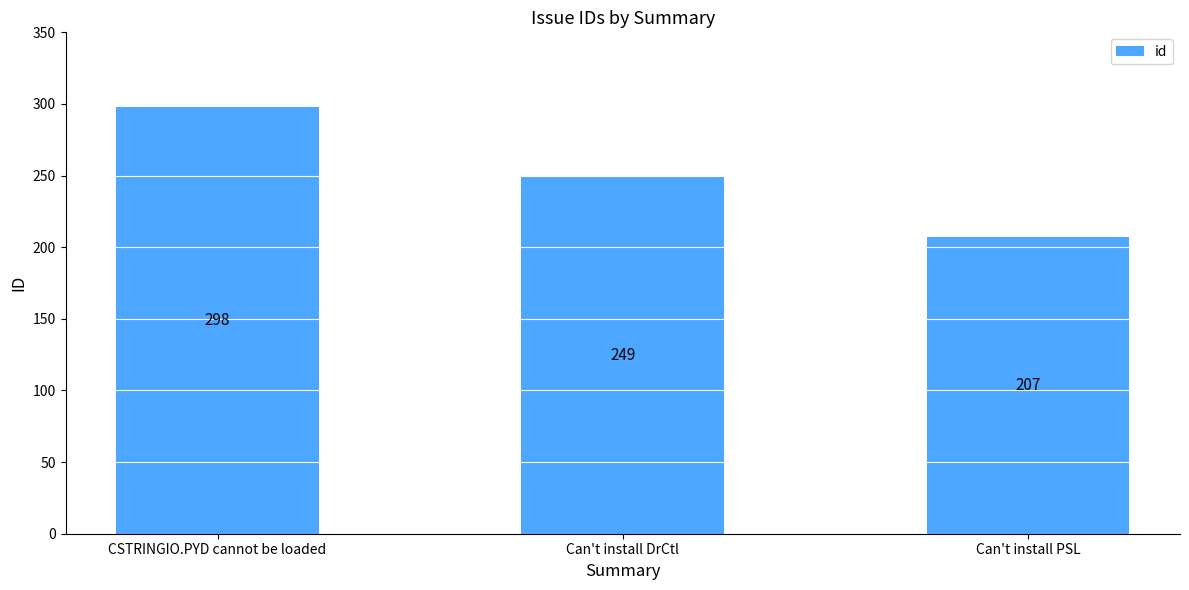

Rank the categories by value from highest to lowest.

CSTRINGIO.PYD cannot be loaded, Can't install DrCtl, Can't install PSL